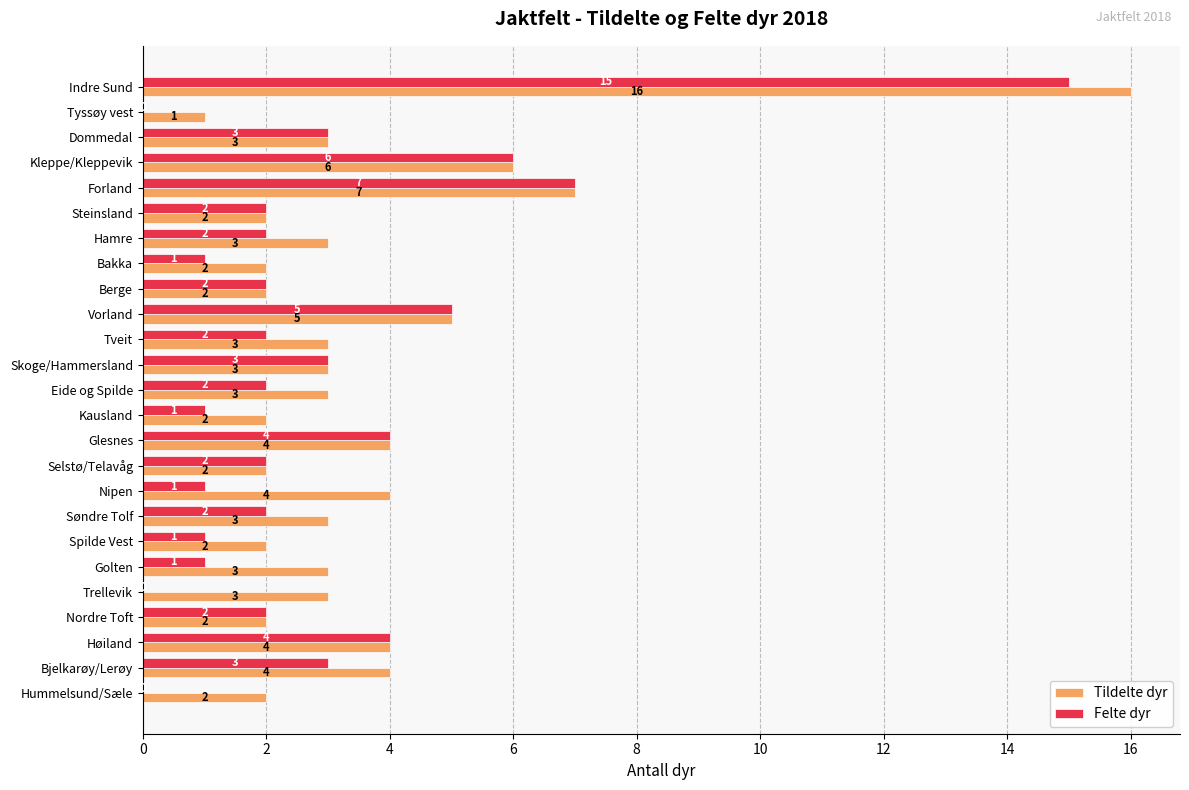

Which series changed the most between Søndre Tolf and Nordre Toft?

Tildelte dyr